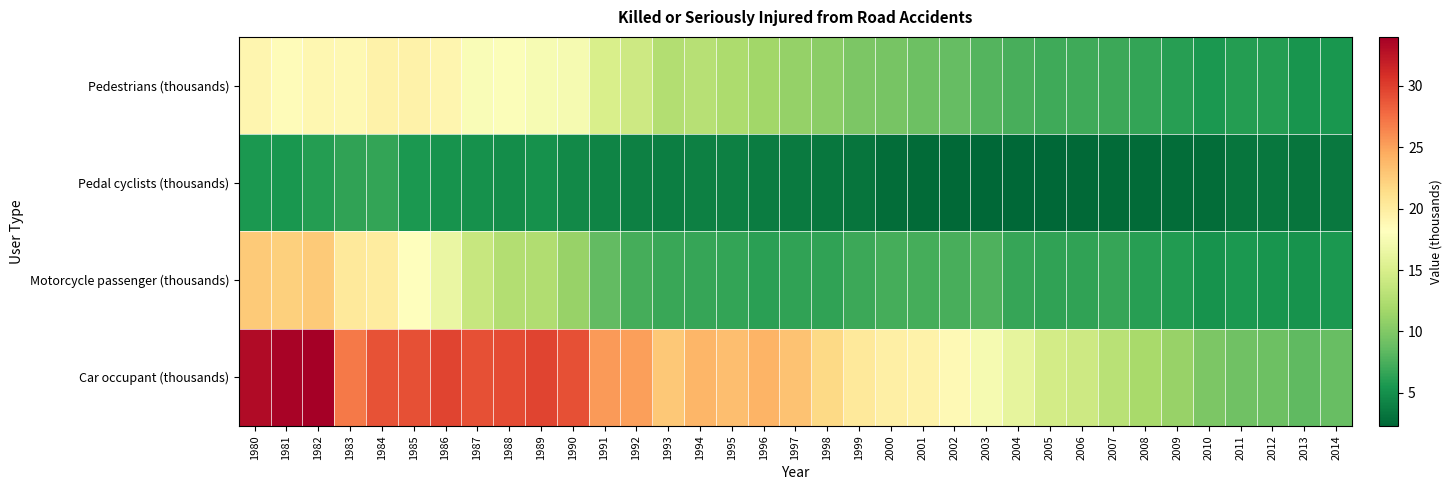

At which category is the sum across all series the highest?

1982